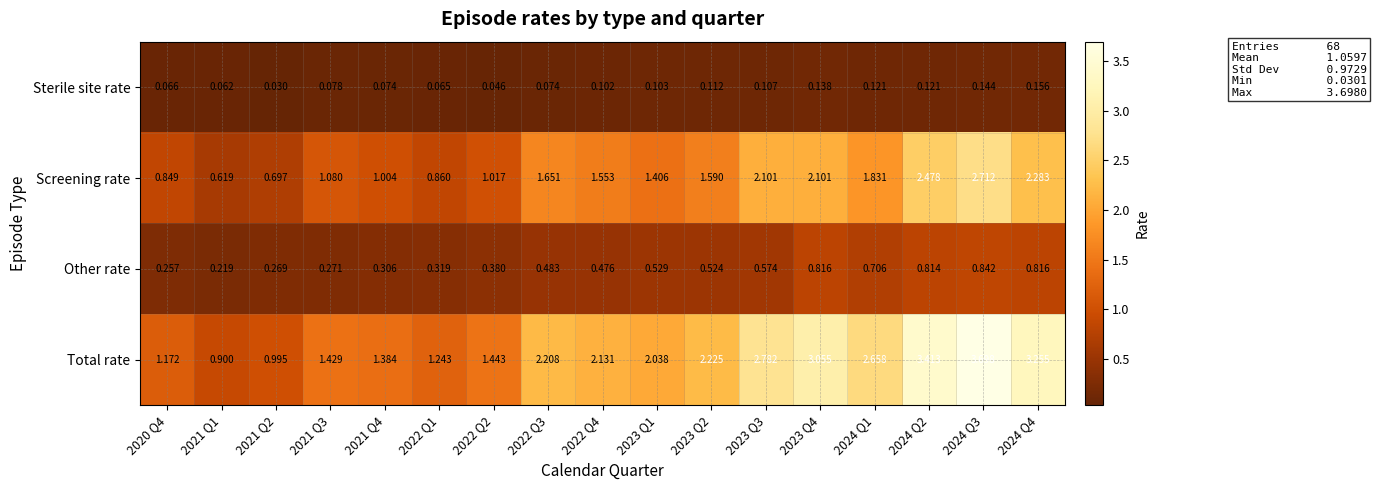

List the series in order of their overall mean, highest first.

Total rate, Screening rate, Other rate, Sterile site rate